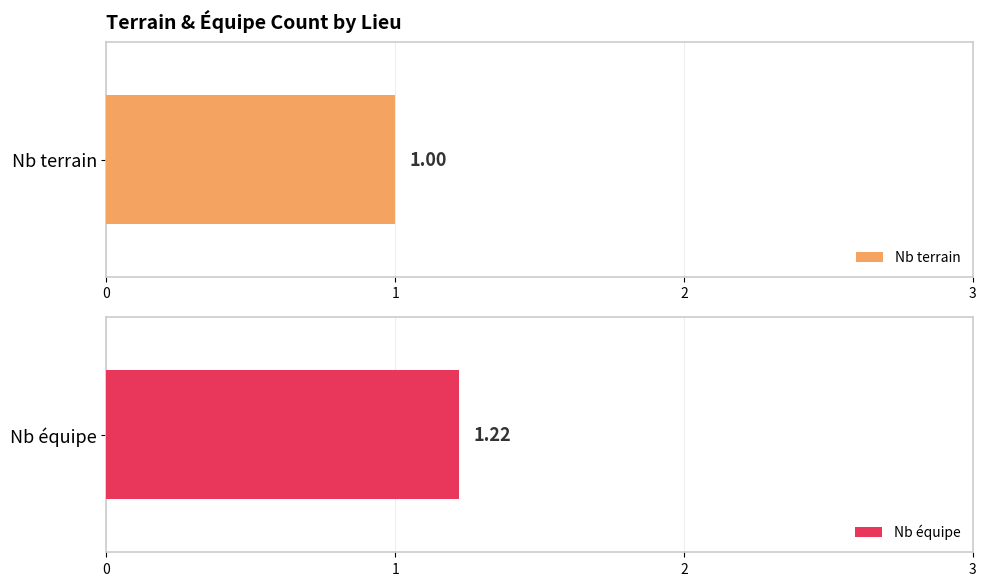

Which series has the largest total across all categories?

Nb équipe